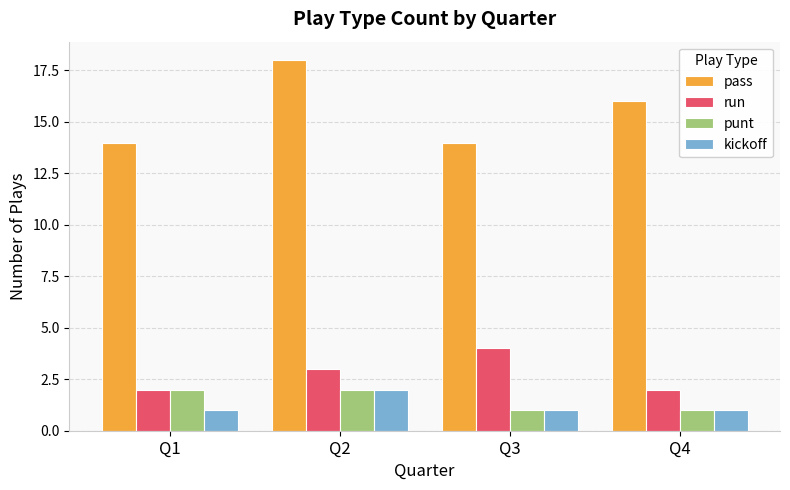

What is the difference between the maximum and minimum values in the run series?

2